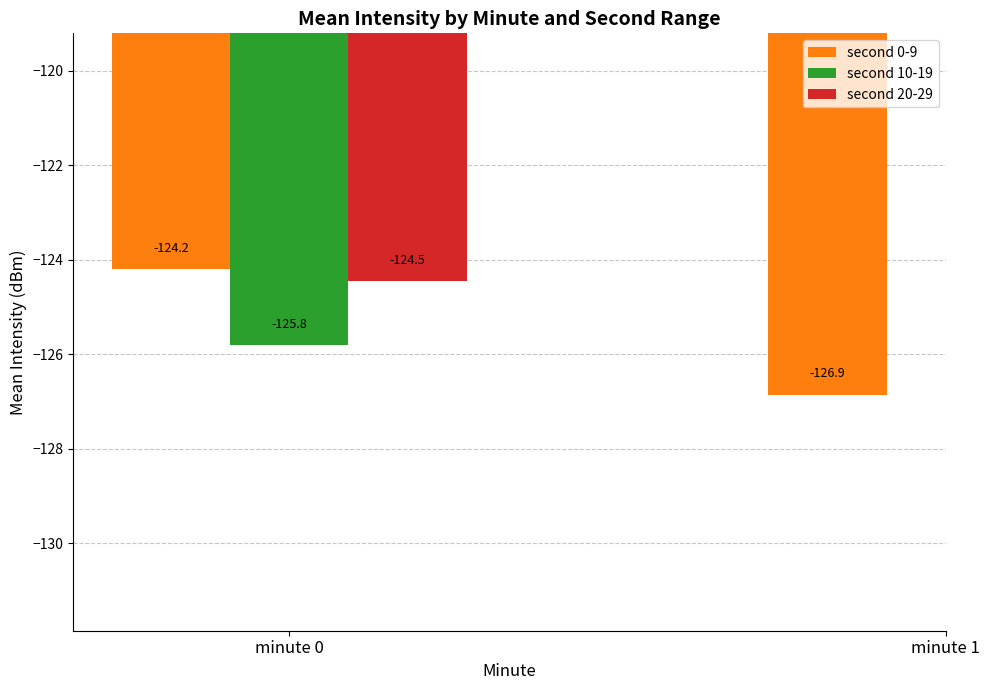

Does the chart contain any negative values?

Yes